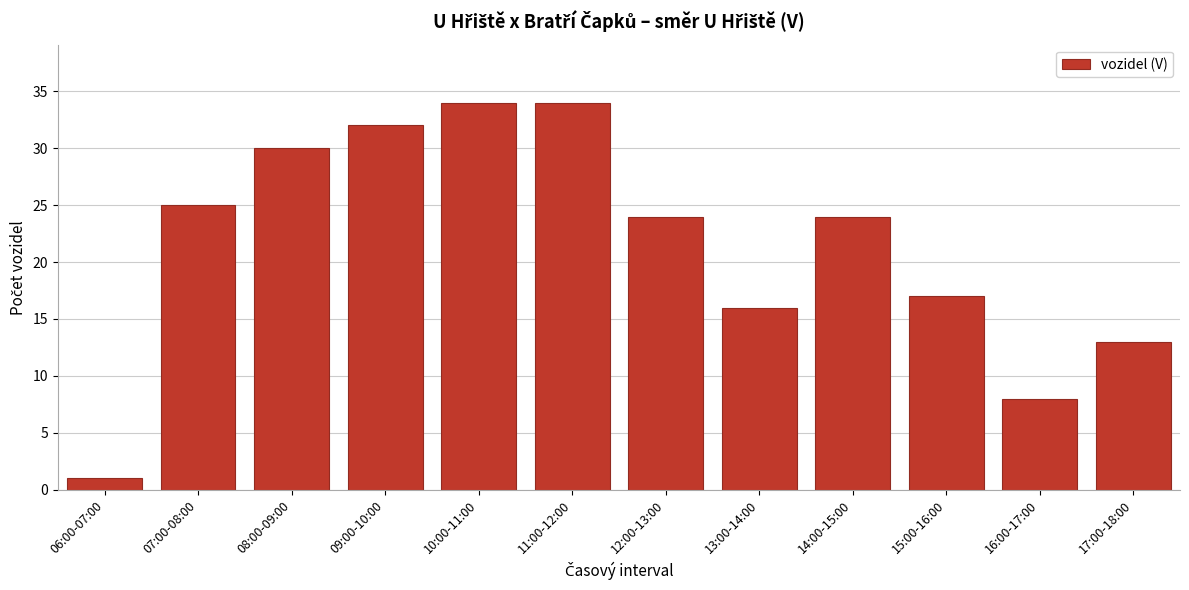

Reading left to right, transcribe all the data shown in this chart.

06:00-07:00=1	07:00-08:00=25	08:00-09:00=30	09:00-10:00=32	10:00-11:00=34	11:00-12:00=34	12:00-13:00=24	13:00-14:00=16	14:00-15:00=24	15:00-16:00=17	16:00-17:00=8	17:00-18:00=13